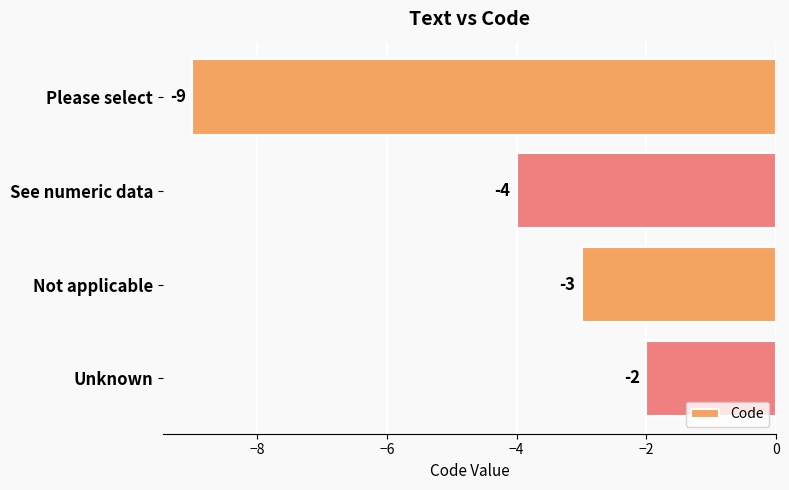

What is the maximum value shown in the chart?

-2